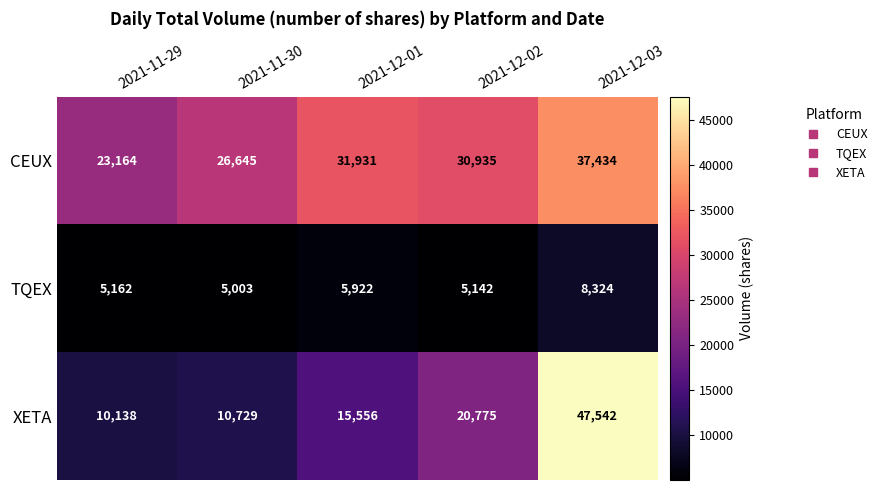

How many data points does each series have?

5